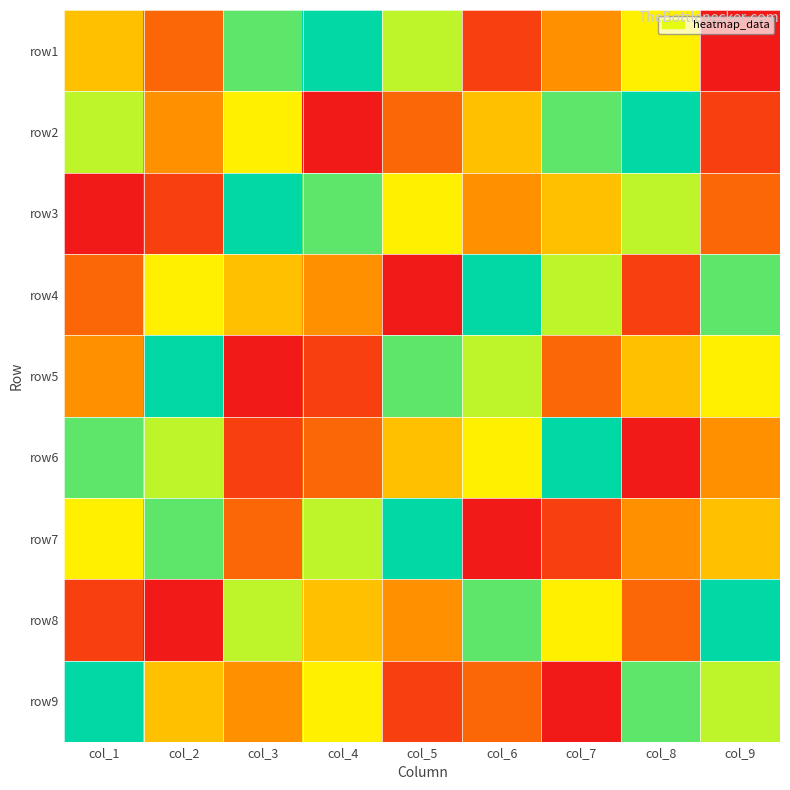

What is the greatest value displayed?

9